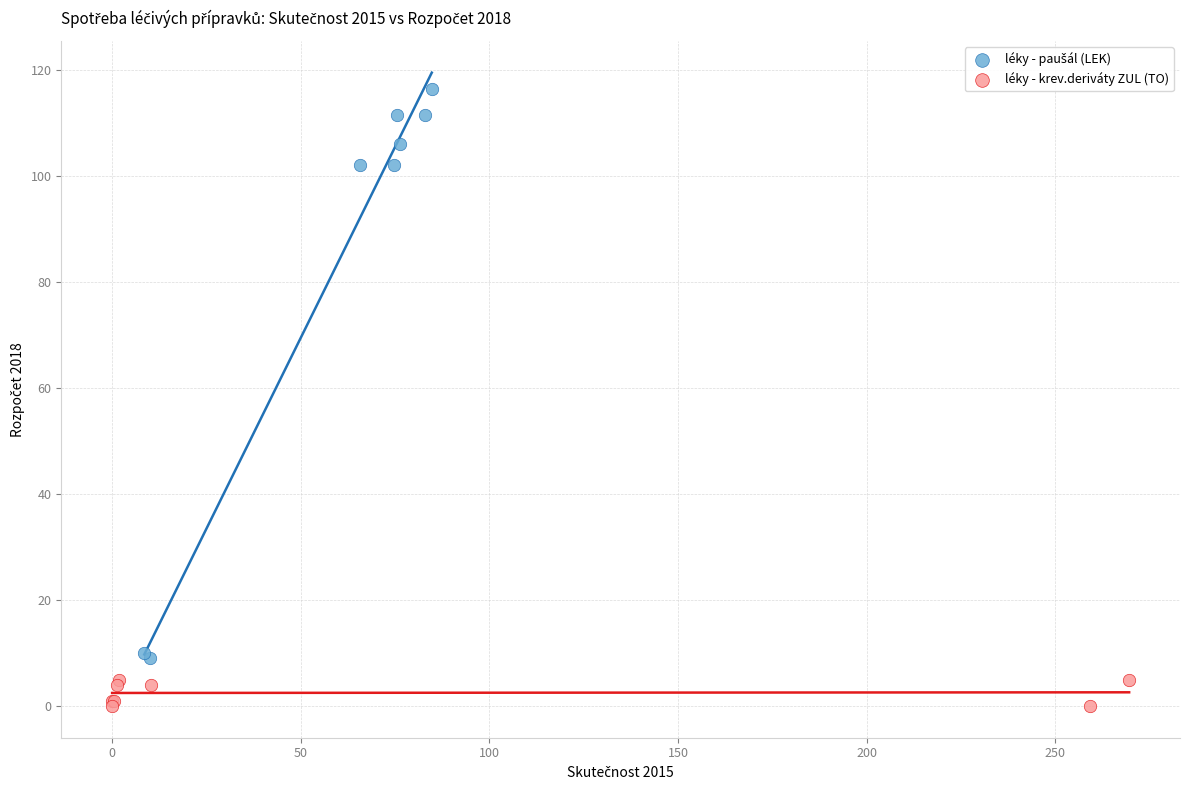

Which series contains the lowest Y value?

léky - krev.deriváty ZUL (TO)